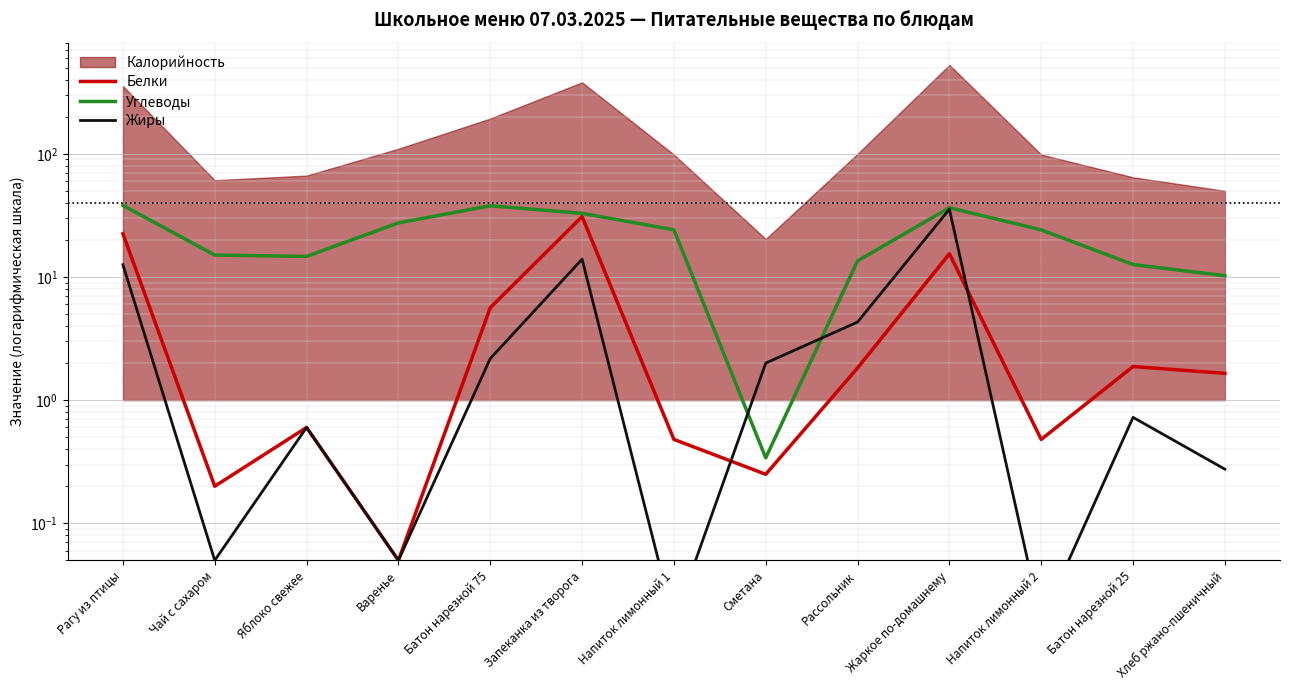

How many intersections are there between Жиры and Углеводы?

2